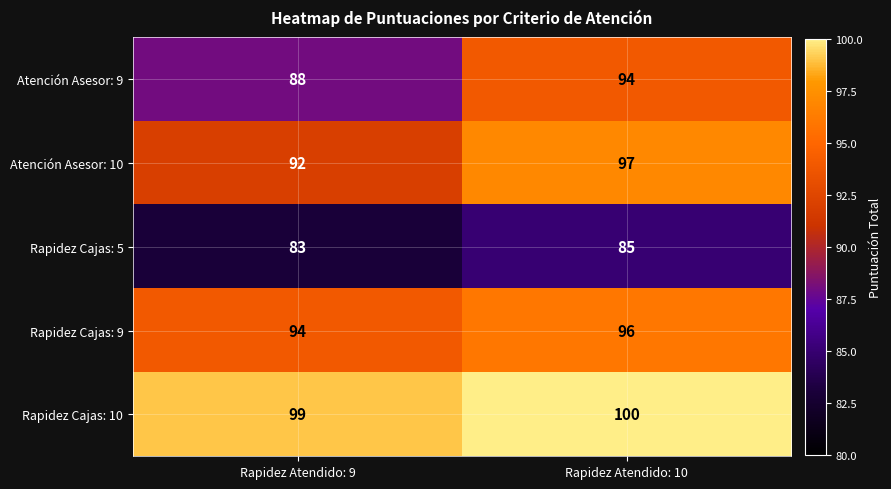

Count the number of categories in the chart.

2